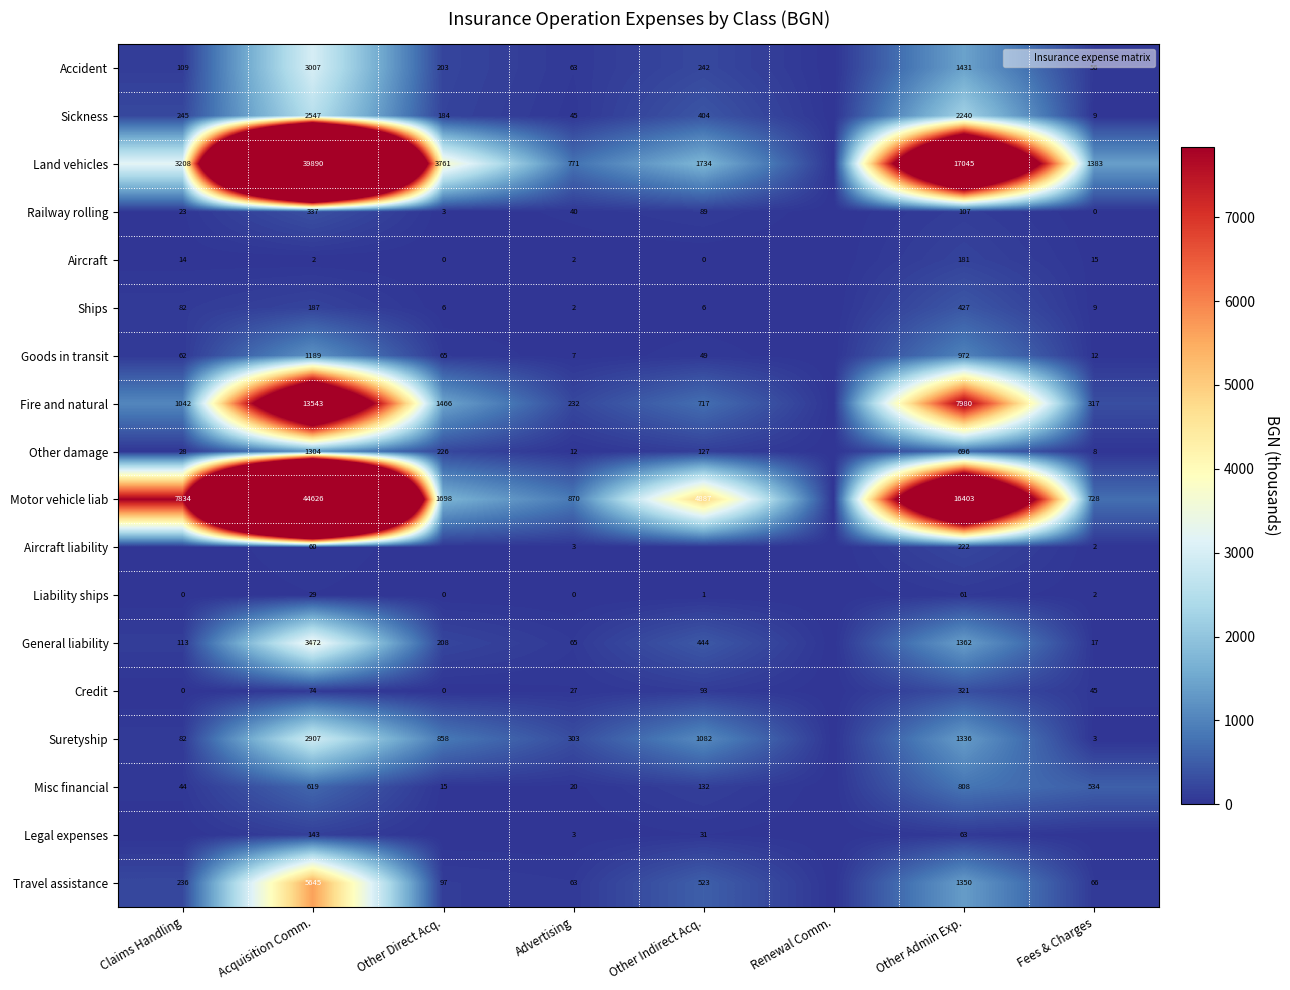

True or false: Liability ships has a value of 22.9 at Renewal Comm..

False